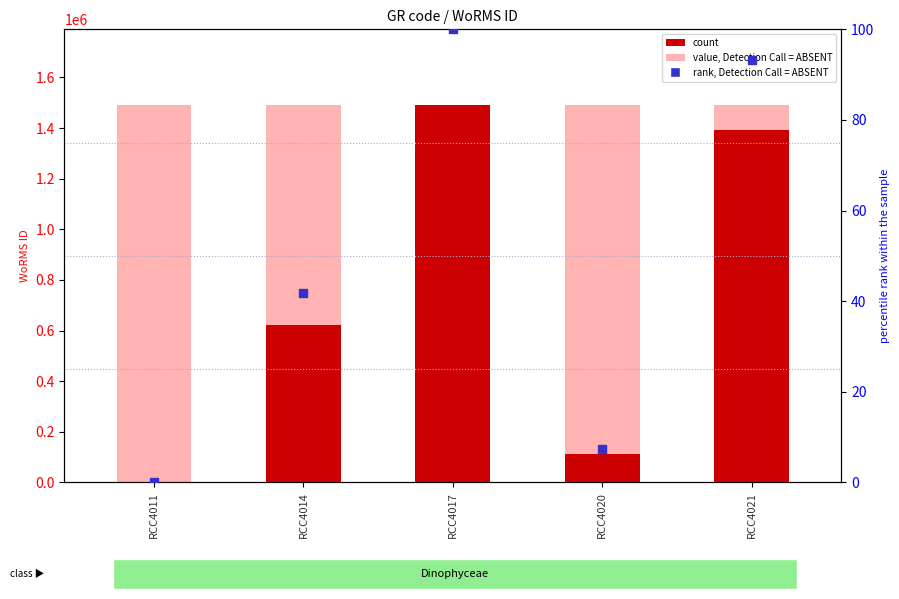

Which series has the largest total across all categories?

value, Detection Call = ABSENT